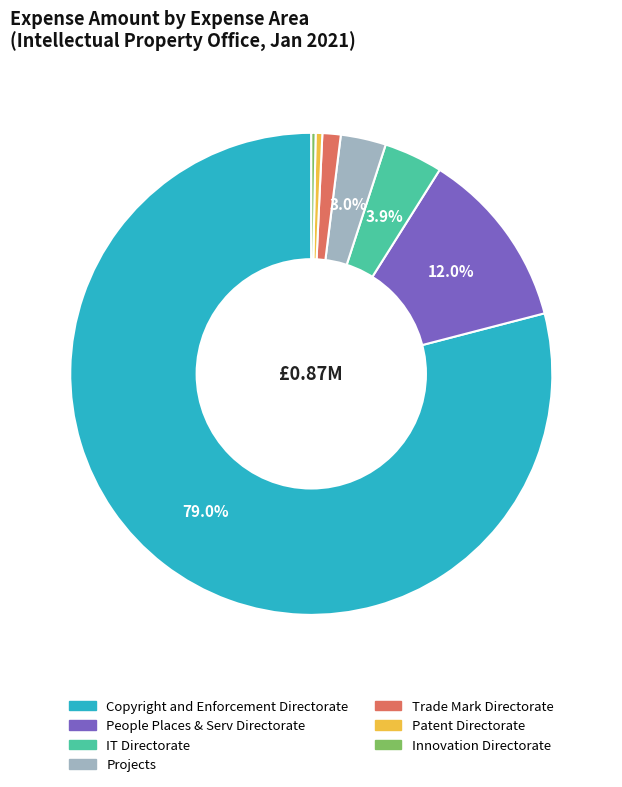

To the nearest percent, what is the average slice percentage?

14%